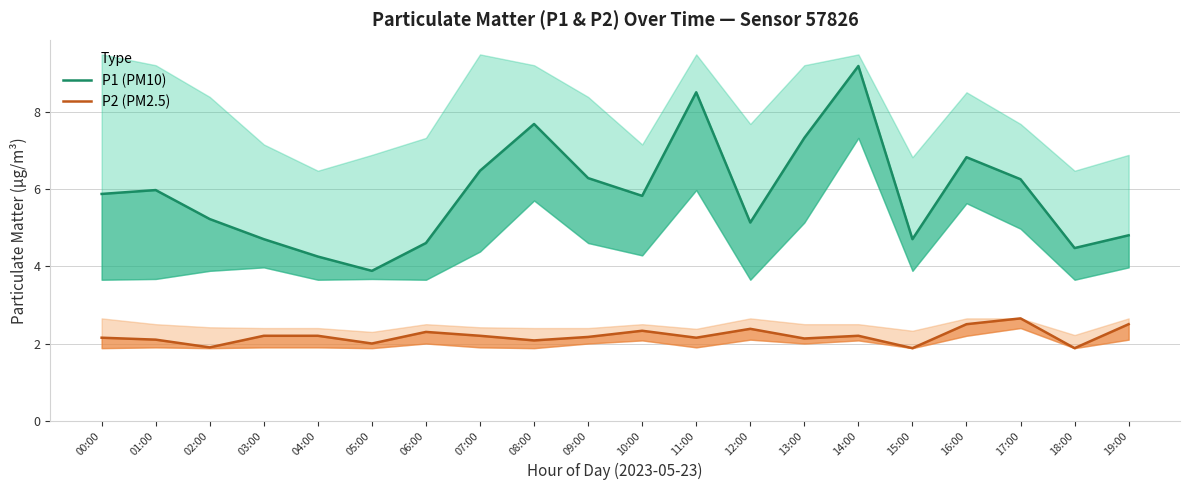

In P2 (PM2.5), how many points are lower than both neighbors (excluding endpoints)?

7